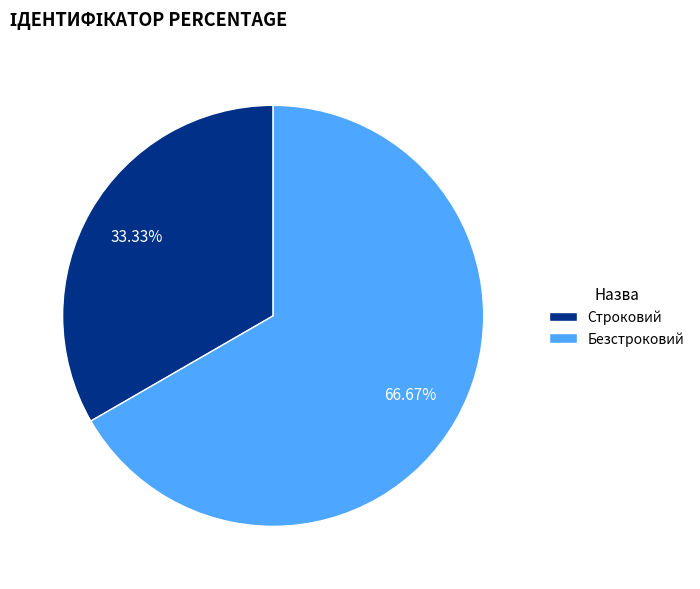

How much of the chart is everything except Безстроковий?

33.3%